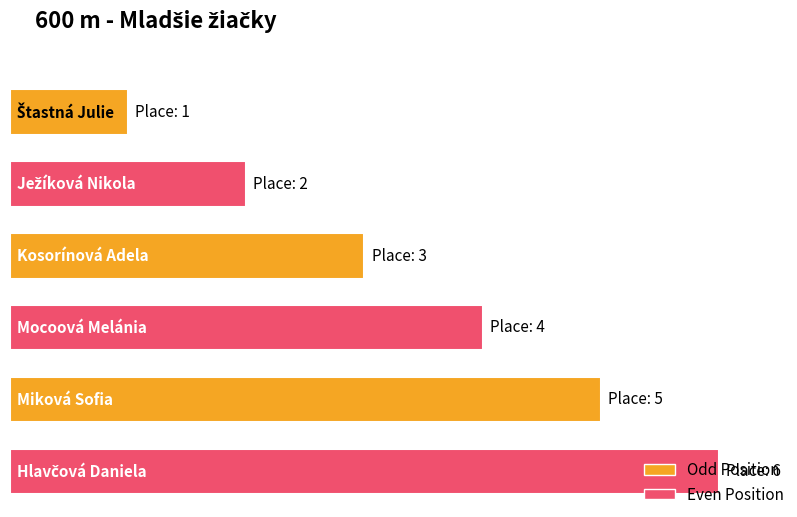

Where does the data first go above 4?

Miková Sofia